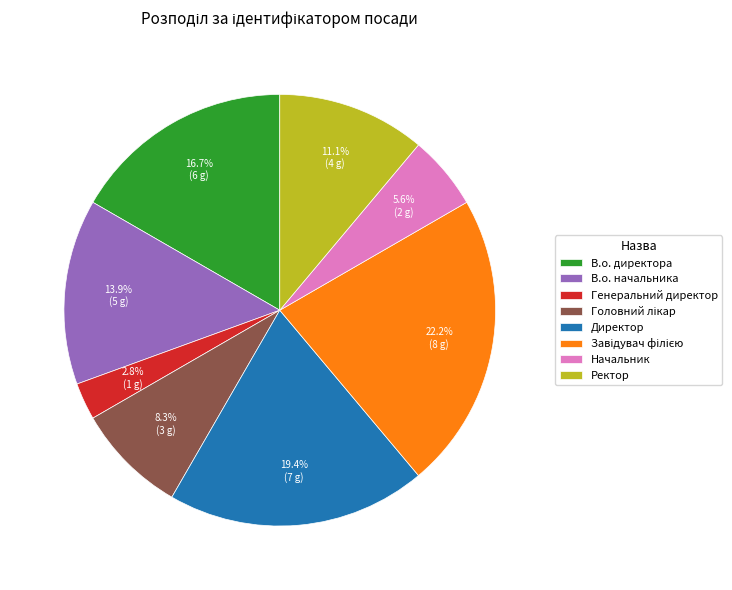

Count the number of slices in the pie.

8